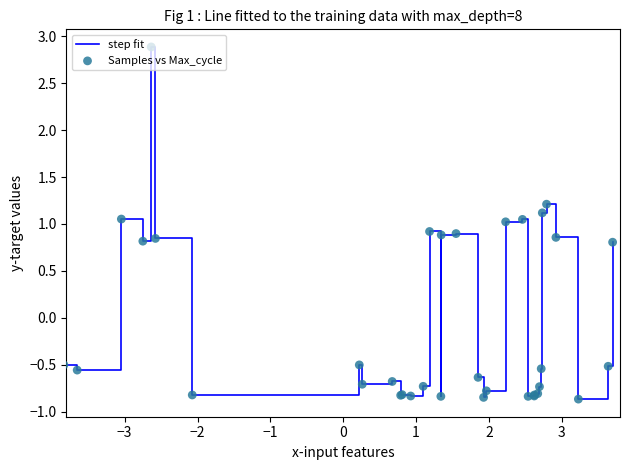

What is the maximum value shown in the chart?

2.9